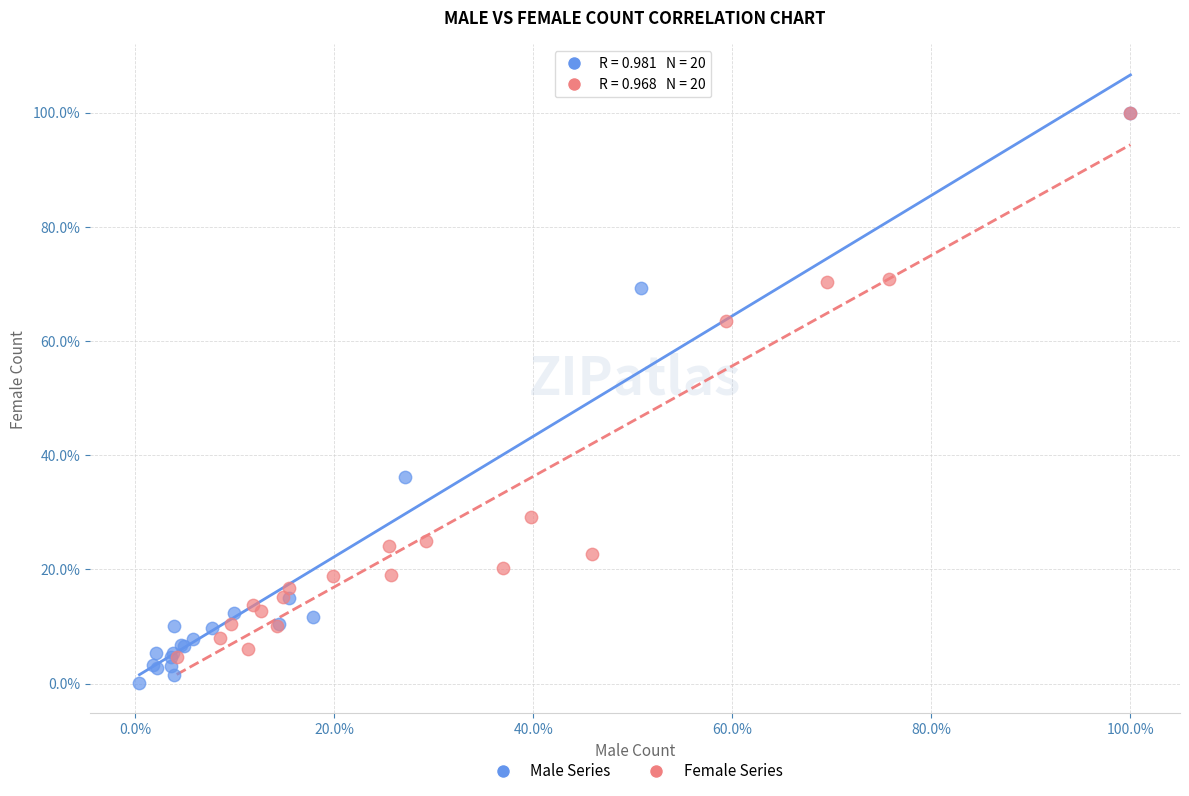

Which series reaches the minimum Y coordinate?

Male Series